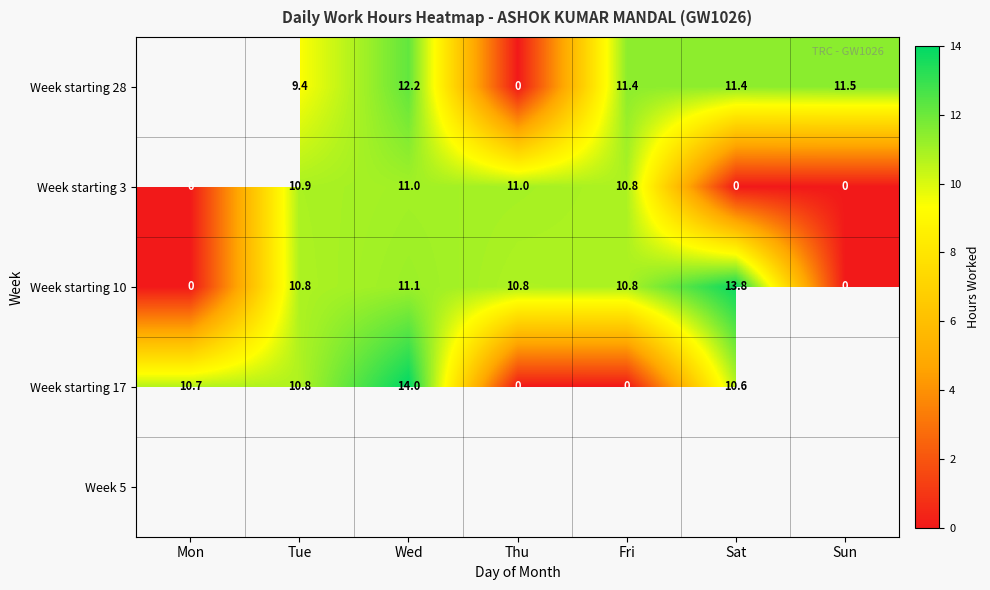

Is it true that Week starting 28 equals 5.7 at Sat?

False